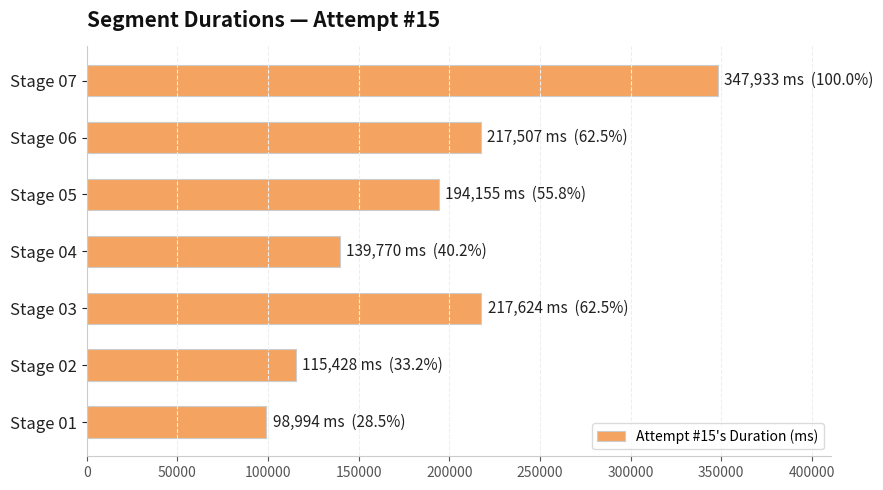

What is the sum of the values at Stage 03 and Stage 04?

357394